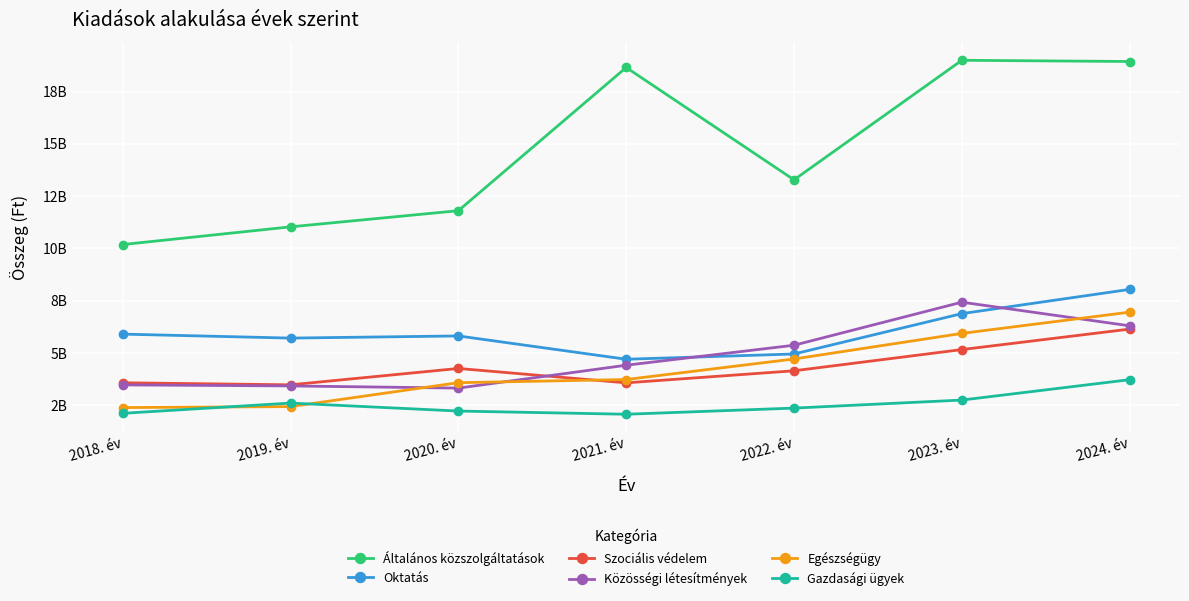

Reading right to left, extract all data points from this chart.

Általános közszolgáltatások: 18936206731	18994376263	13280318352	18651066633	11805387697	11033815443	10187464082
Oktatás: 8044001656	6885533418	4956244315	4704822109	5818758493	5715781299	5905825500
Szociális védelem: 6146299852	5166919629	4152938340	3577072636	4264639734	3482496800	3579929600
Közösségi létesítmények: 6302765837	7432316463	5374305659	4419613500	3326137614	3429801758	3478294054
Egészségügy: 6955649237	5940157506	4717827798	3736015748	3584580395	2441519966	2395275486
Gazdasági ügyek: 3728002083	2753975645	2369995778	2075751558	2228702368	2610705640	2120133501